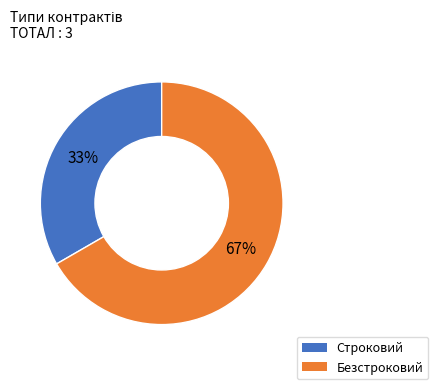

To the nearest percent, what percentage of the pie is Безстроковий?

67%